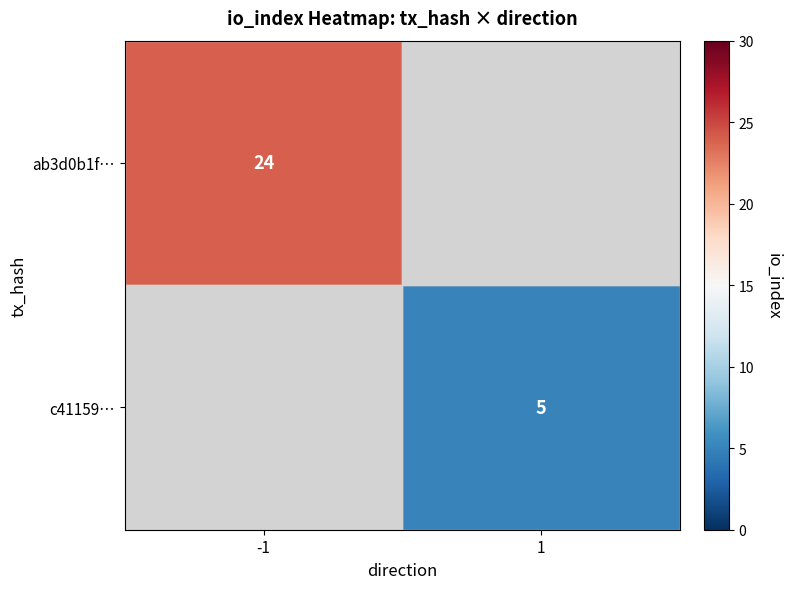

The value of c41159… at 1 is 5. True or false?

True